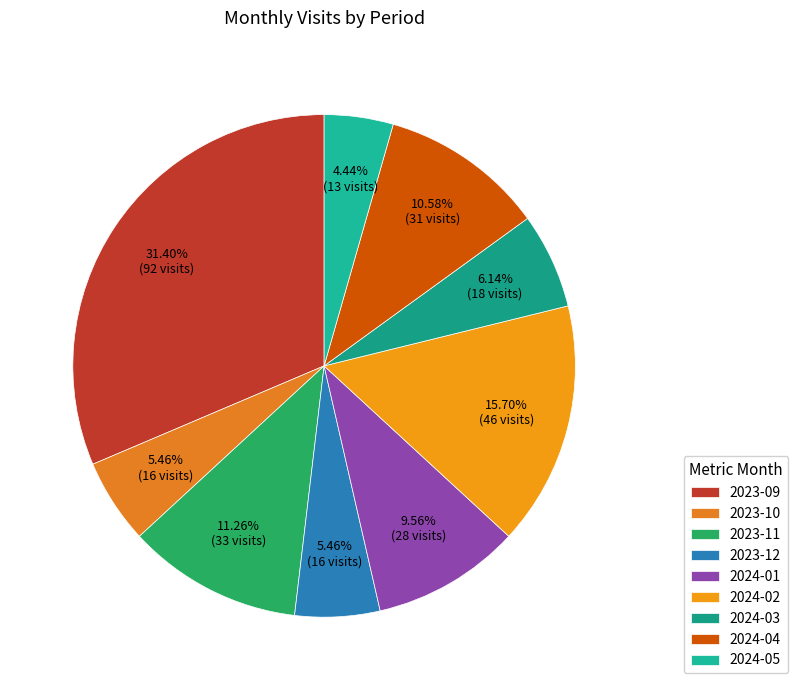

Is 2023-11 the majority of the pie?

No